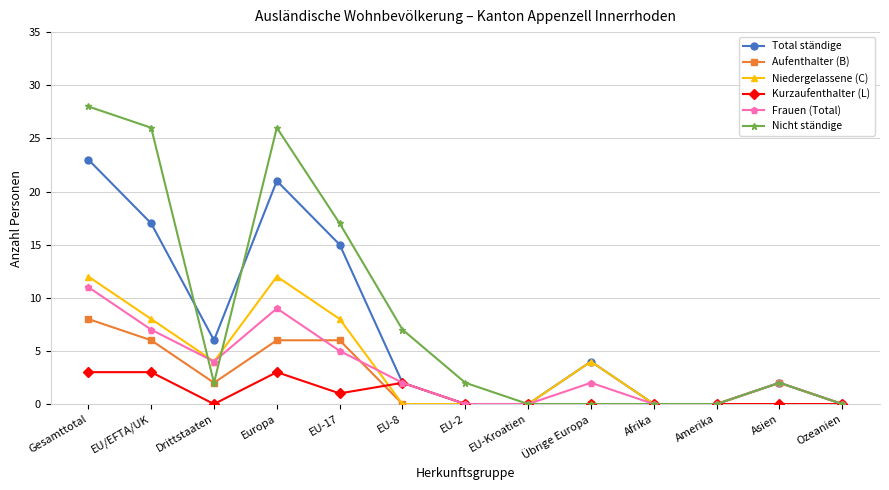

Is it true that Aufenthalter (B) equals 2 at EU/EFTA/UK?

False